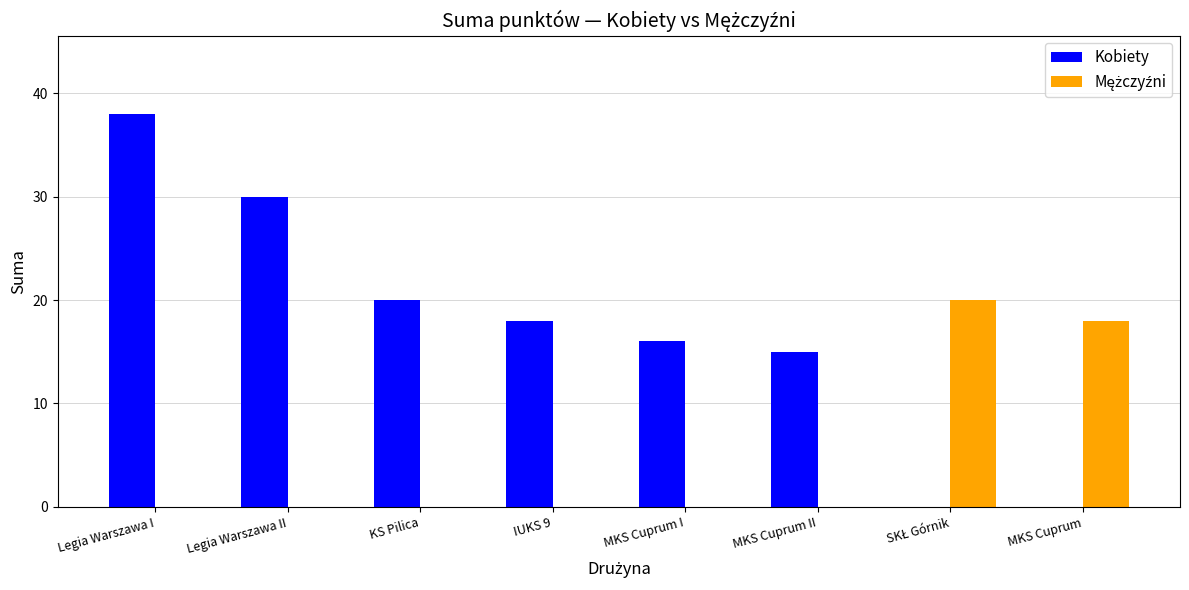

The Kobiety series shows 66 at Legia Warszawa I. True or false?

False